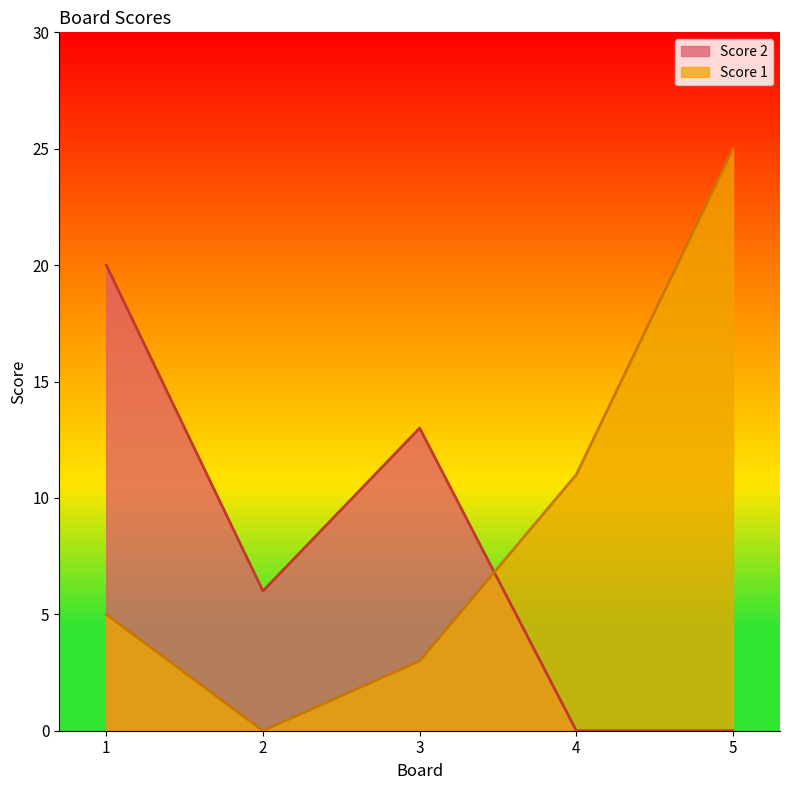

What value does the Score 2 series have at 2, to the nearest 10?

10